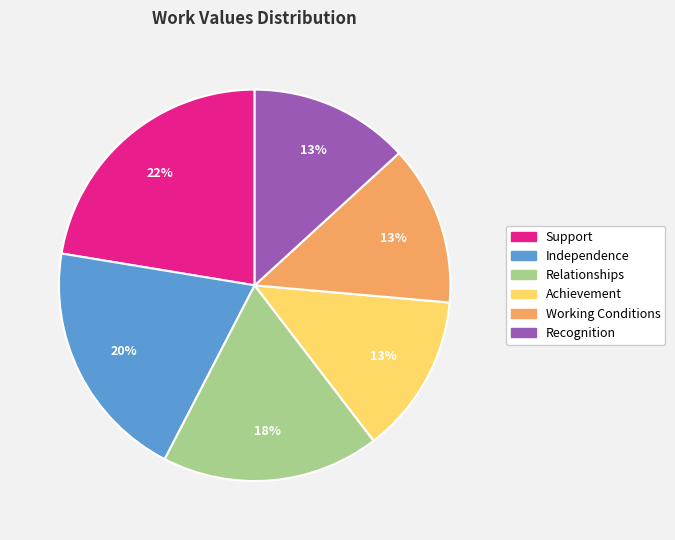

Is it true that Recognition is 27% of the pie?

False